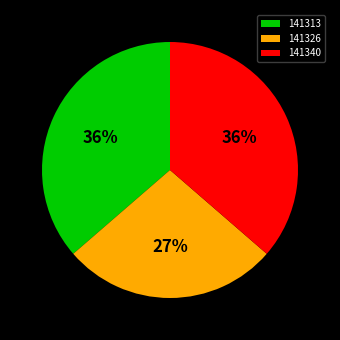

True or false: 141340 accounts for 36% of the total.

True